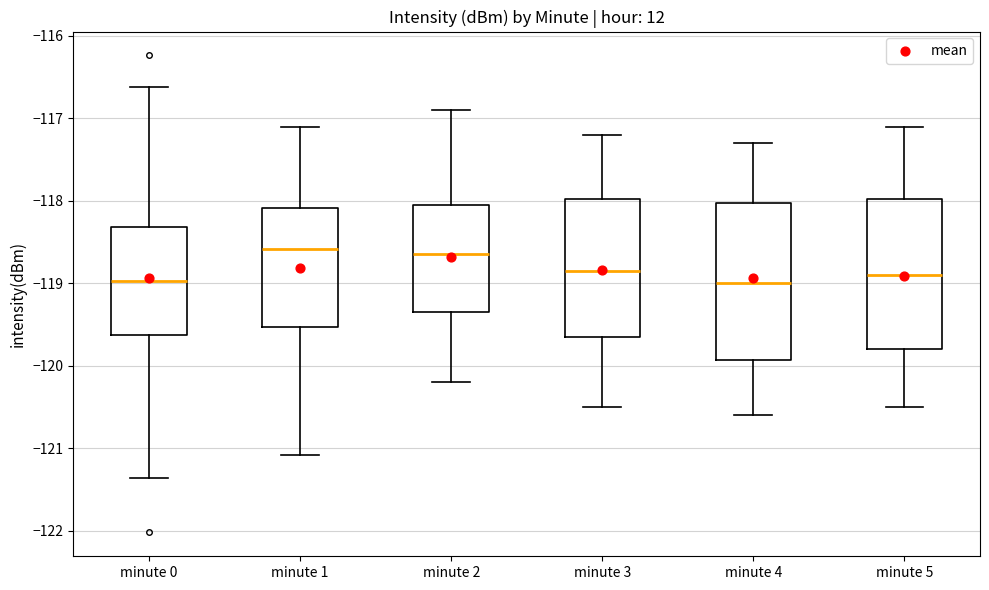

Where does the median line of the box for minute 5 sit on the y-axis? The values are not printed on the chart, so give them approximately, as read against the axis.

-118.9